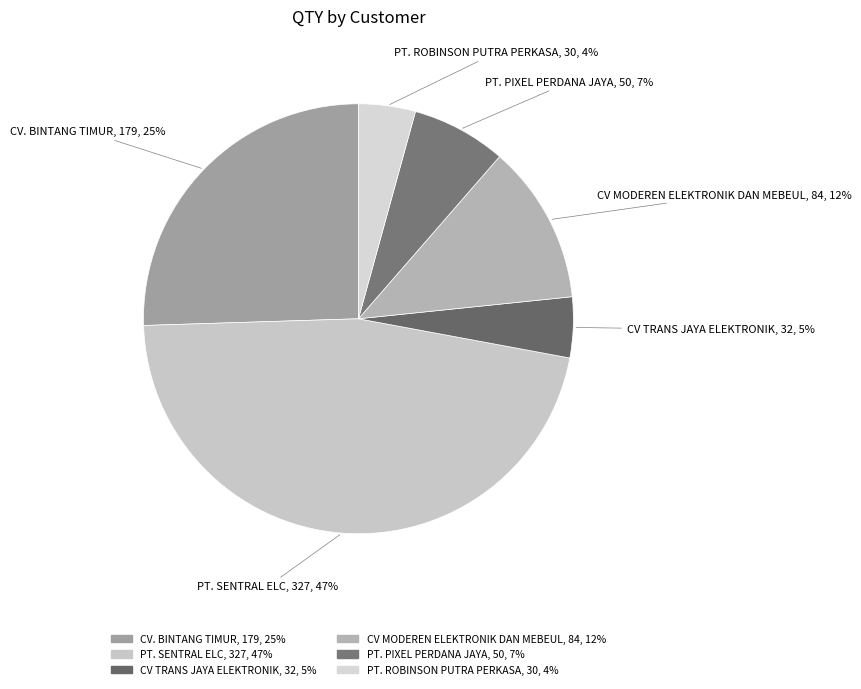

What is the largest slice in the pie chart?

PT. SENTRAL ELC